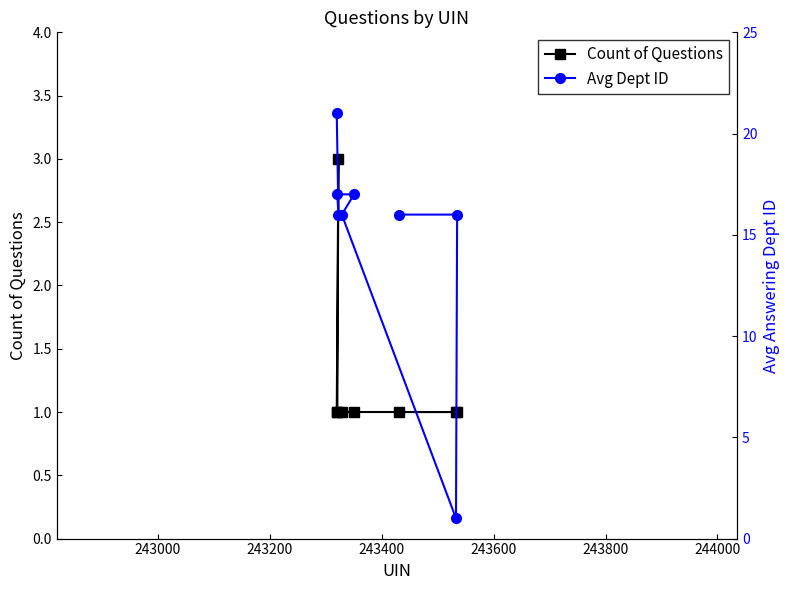

Which has a higher value, 243600 or 243000?

243000